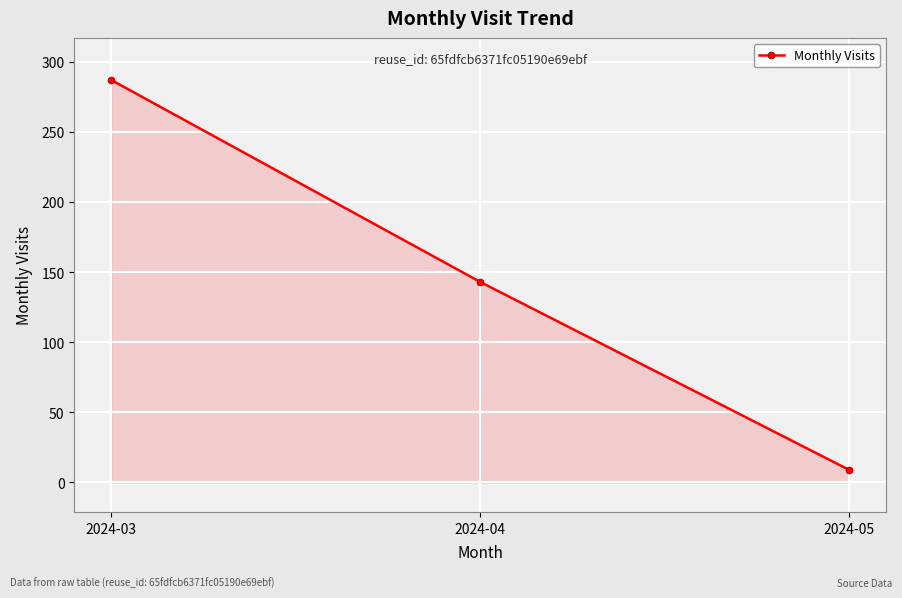

How many series are shown in this chart?

1